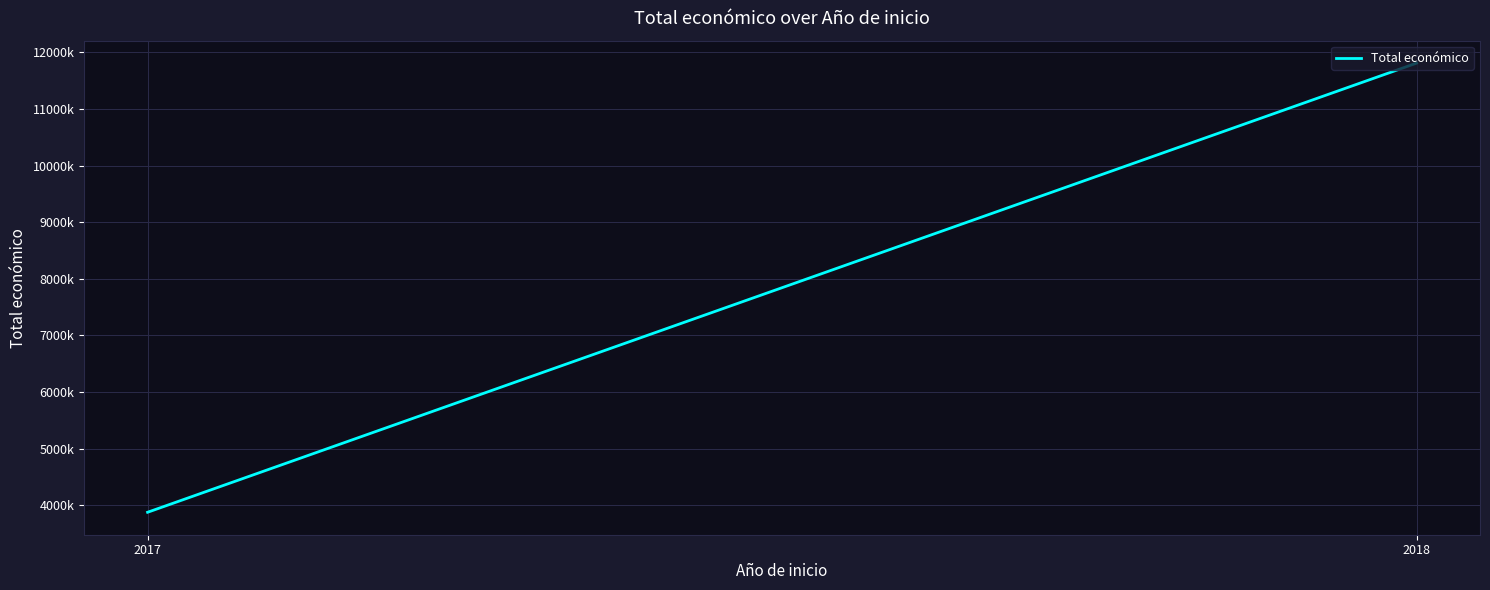

The value at 2018 is 18196998. True or false?

False